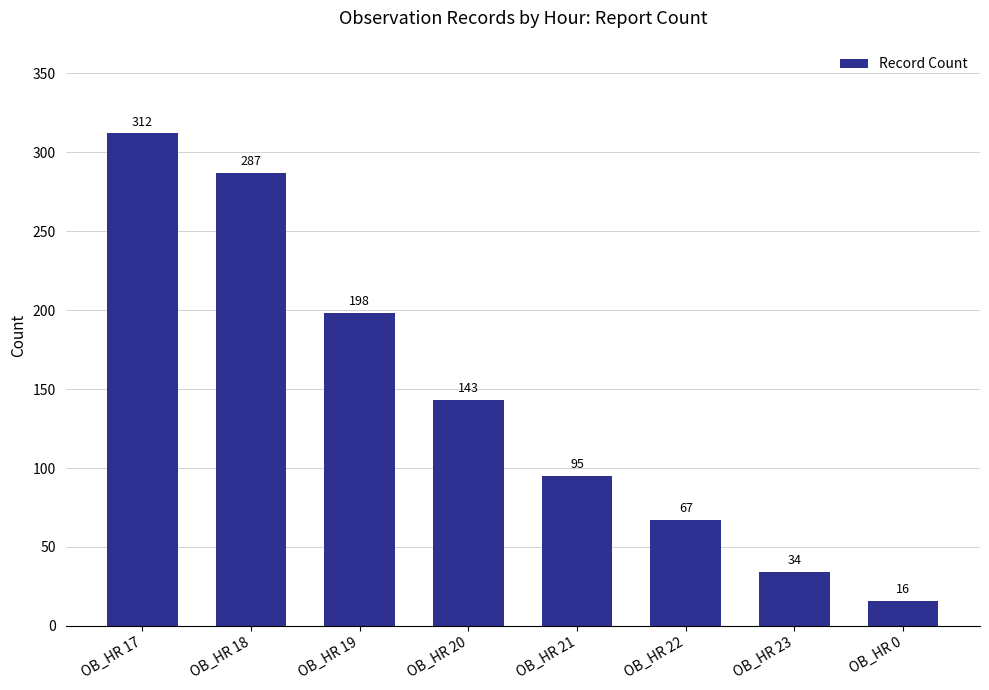

Reading left to right, extract all data points from this chart.

312	287	198	143	95	67	34	16